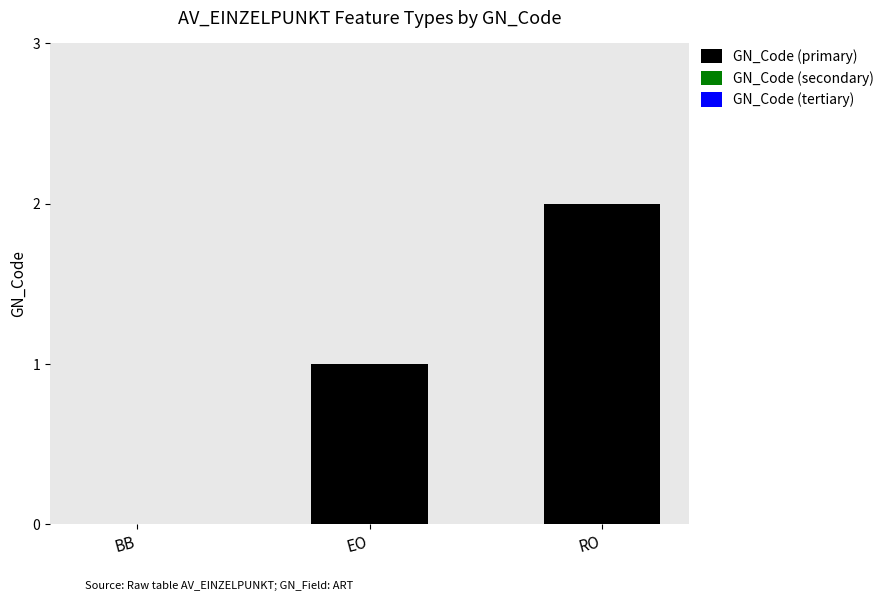

Is it true that the value at BB is 1?

False